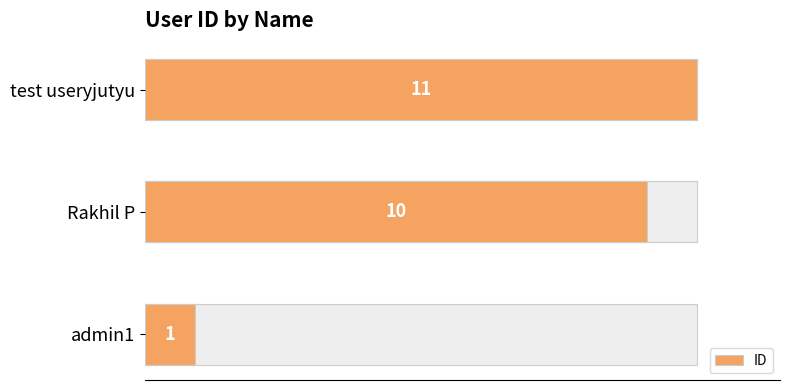

Is it true that the value at 4 is 5?

False